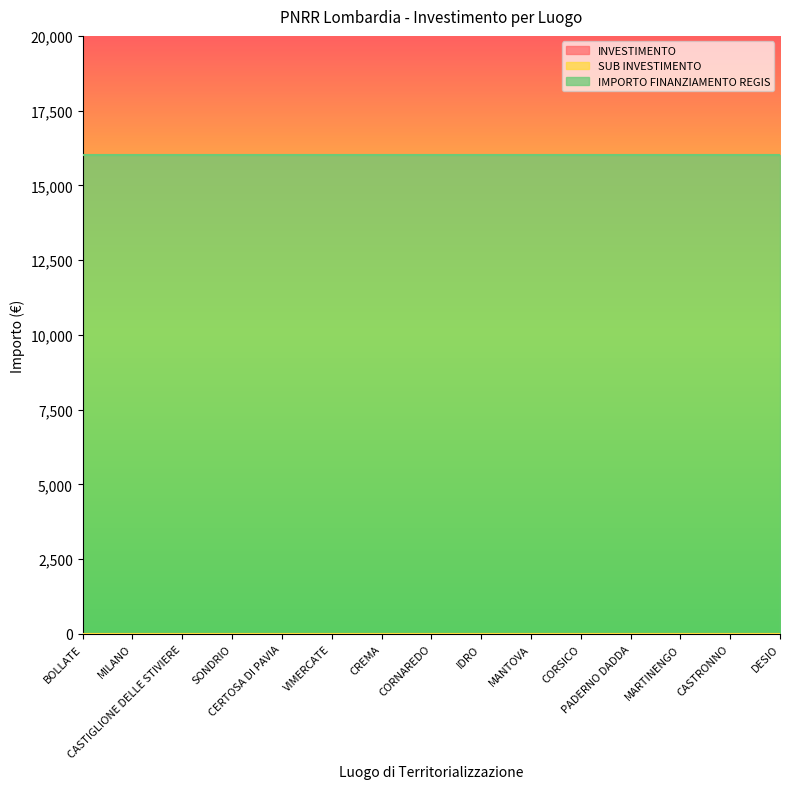

What is the maximum value for SUB INVESTIMENTO?

3.2